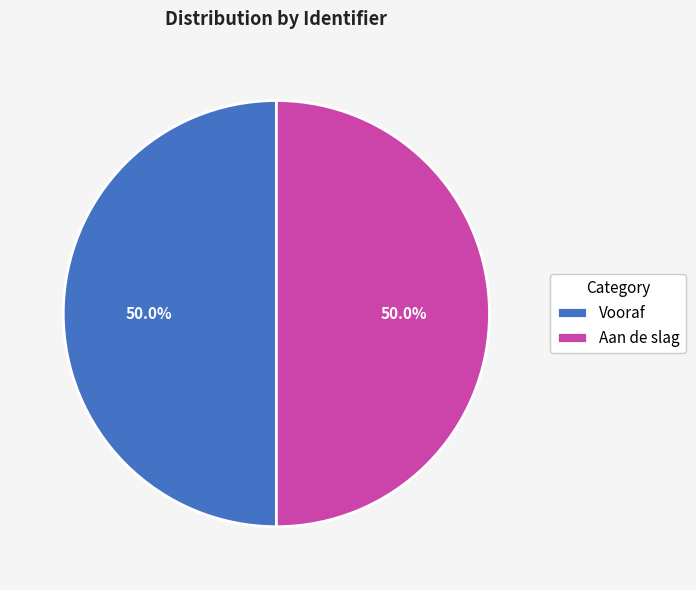

How much of the chart is everything except Aan de slag?

50.0%